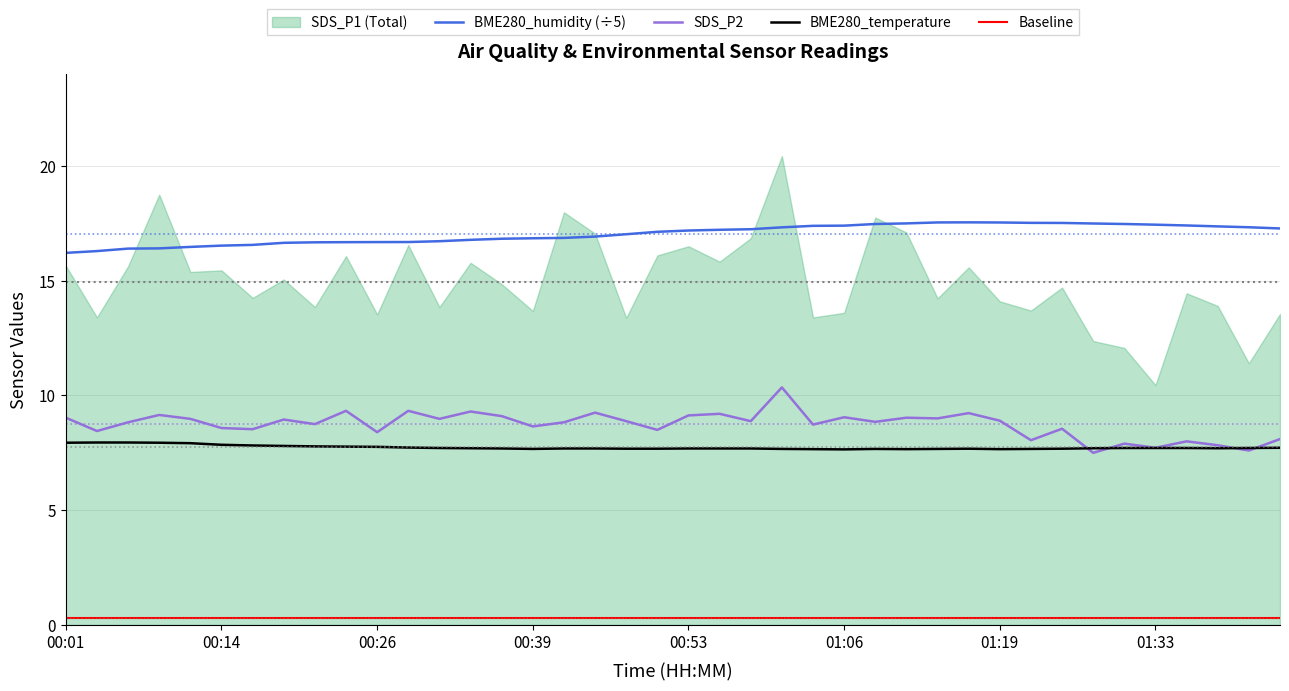

True or false: BME280_temperature has more than 1 points higher than both neighbors.

True